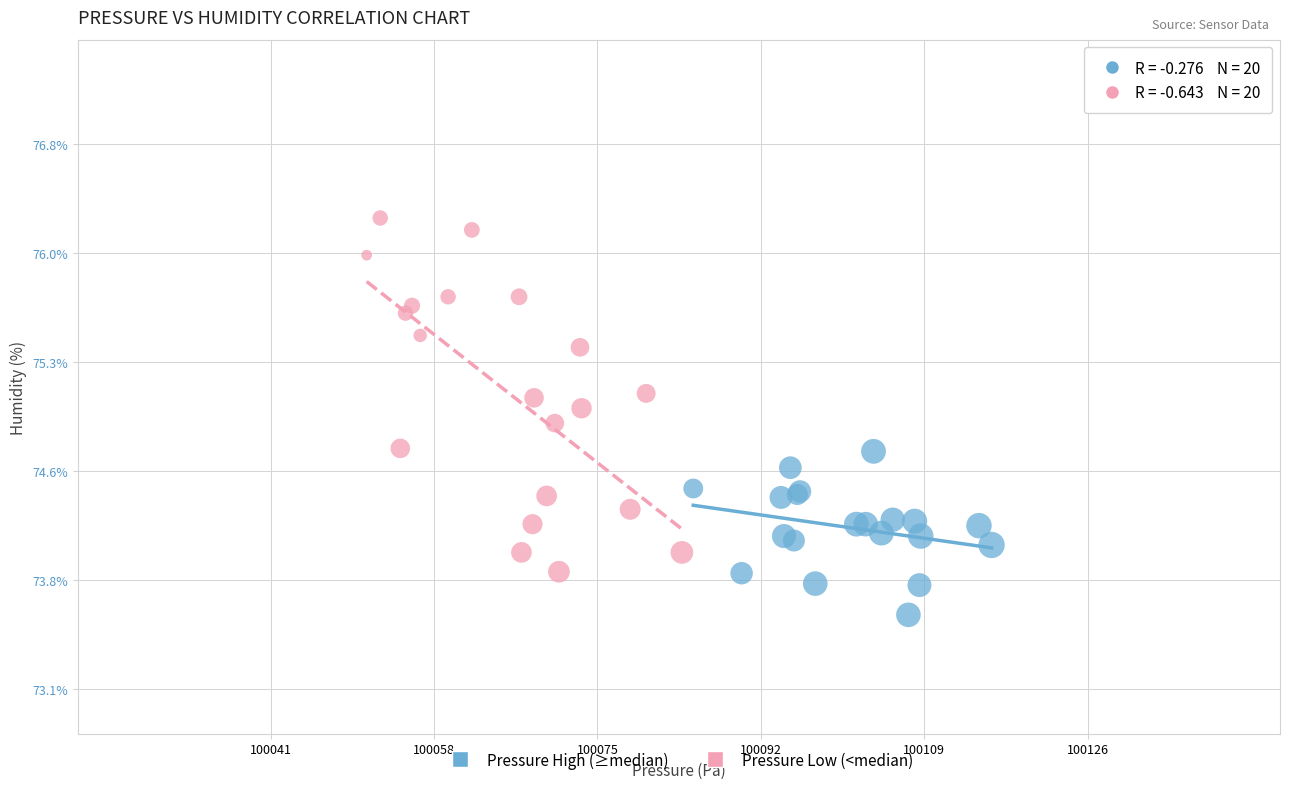

Which series contains the lowest Y value?

Pressure High (≥median)